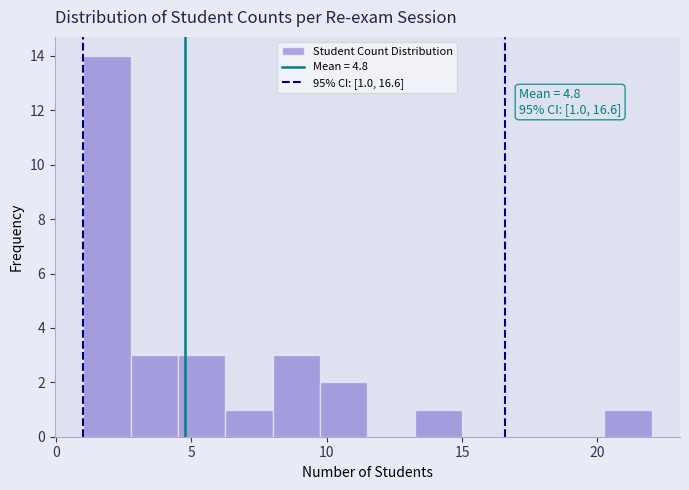

Read against the x-axis, roughly where is the centre of the tallest bar?

2.0